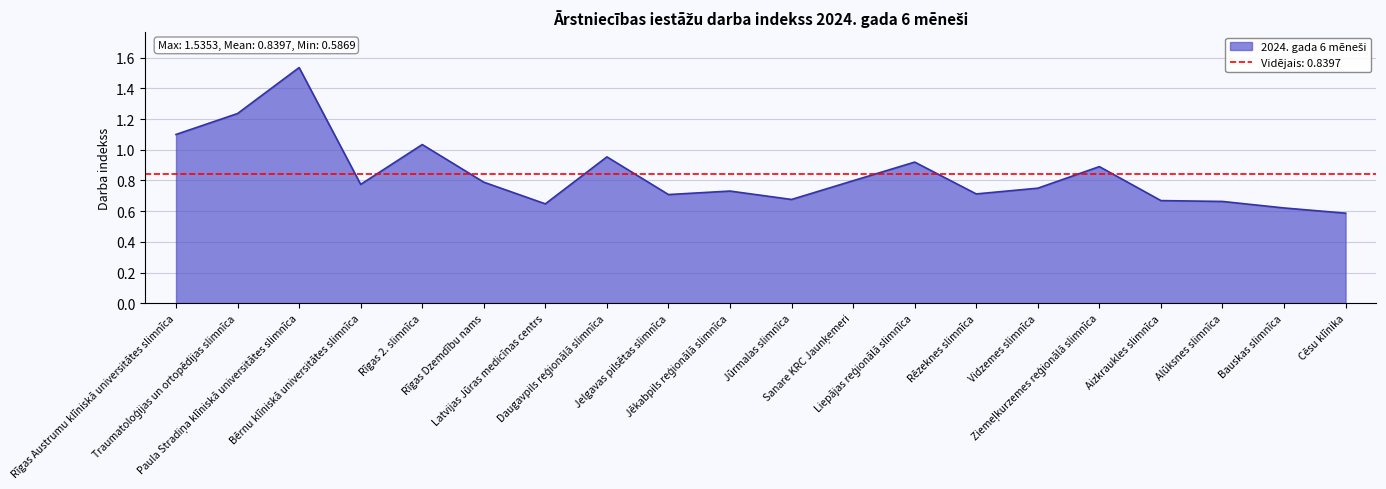

Reading right to left, transcribe all the data shown in this chart.

Cēsu klīnika=0.6	Bauskas slimnīca=0.6	Alūksnes slimnīca=0.7	Aizkraukles slimnīca=0.7	Ziemeļkurzemes reģionālā slimnīca=0.9	Vidzemes slimnīca=0.7	Rēzeknes slimnīca=0.7	Liepājas reģionālā slimnīca=0.9	Sanare KRC Jaunķemeri=0.8	Jūrmalas slimnīca=0.7	Jēkabpils reģionālā slimnīca=0.7	Jelgavas pilsētas slimnīca=0.7	Daugavpils reģionālā slimnīca=1.0	Latvijas Jūras medicīnas centrs=0.6	Rīgas Dzemdību nams=0.8	Rīgas 2. slimnīca=1.0	Bērnu klīniskā universitātes slimnīca=0.8	Paula Stradiņa klīniskā universitātes slimnīca=1.5	Traumatoloģijas un ortopēdijas slimnīca=1.2	Rīgas Austrumu klīniskā universitātes slimnīca=1.1